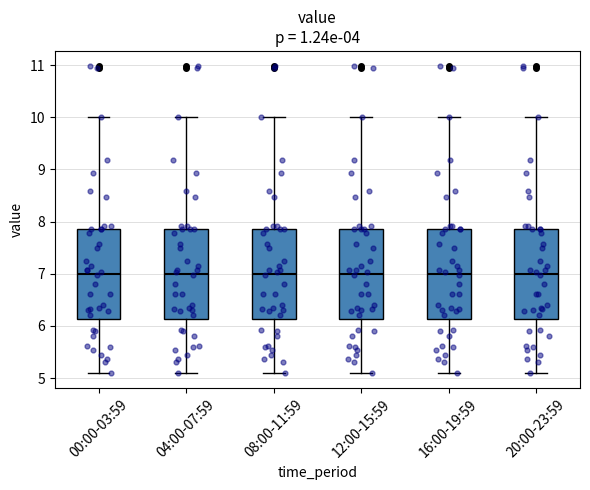

Reading left to right, transcribe this box plot: for each box, give where its median line is, the range the box spans, and where its two whiskers end, as read against the y-axis. The values are not printed on the chart, so give them approximately, as read against the axis.

00:00-03:59: median 7.0, box 6.1 to 7.9, whiskers 5.1 to 10.0
04:00-07:59: median 7.0, box 6.1 to 7.9, whiskers 5.1 to 10.0
08:00-11:59: median 7.0, box 6.1 to 7.9, whiskers 5.1 to 10.0
12:00-15:59: median 7.0, box 6.1 to 7.9, whiskers 5.1 to 10.0
16:00-19:59: median 7.0, box 6.1 to 7.9, whiskers 5.1 to 10.0
20:00-23:59: median 7.0, box 6.1 to 7.9, whiskers 5.1 to 10.0